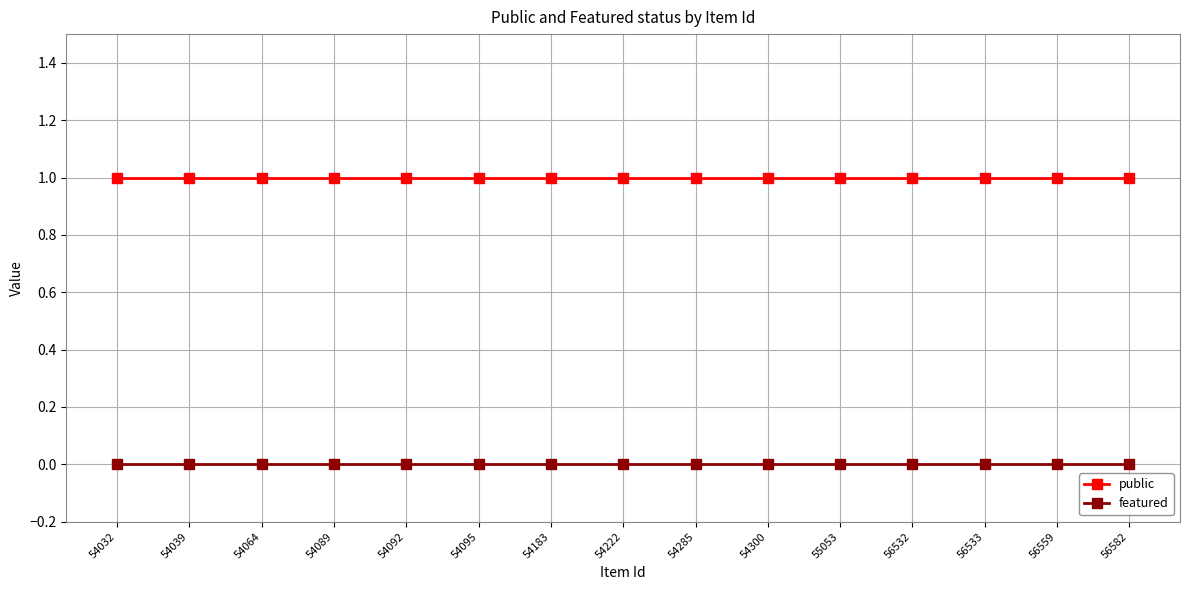

What is the average value of the public series?

1